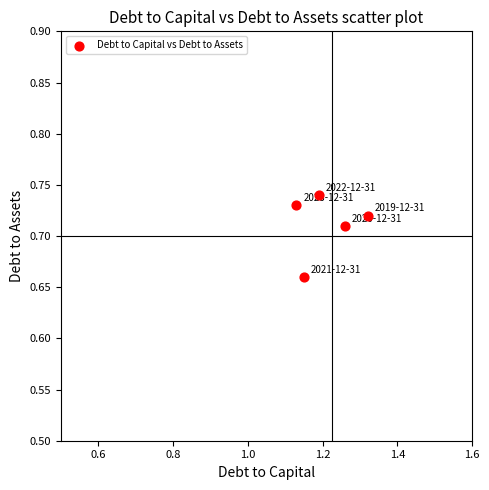

What is the average X value?

1.2